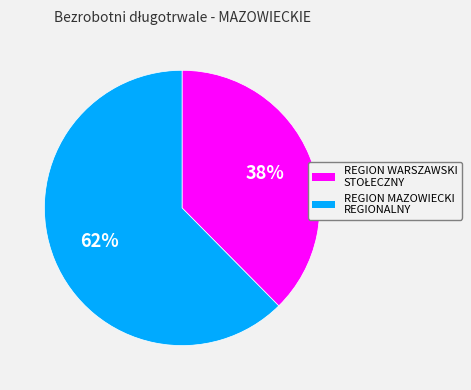

Which slice is the largest?

REGION MAZOWIECKI REGIONALNY